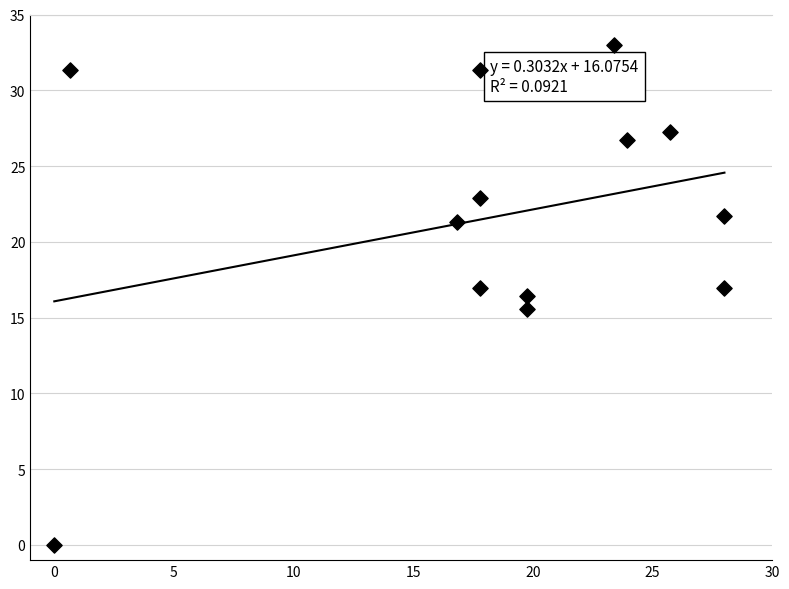

What is the range of X values (max minus min)?

28.0